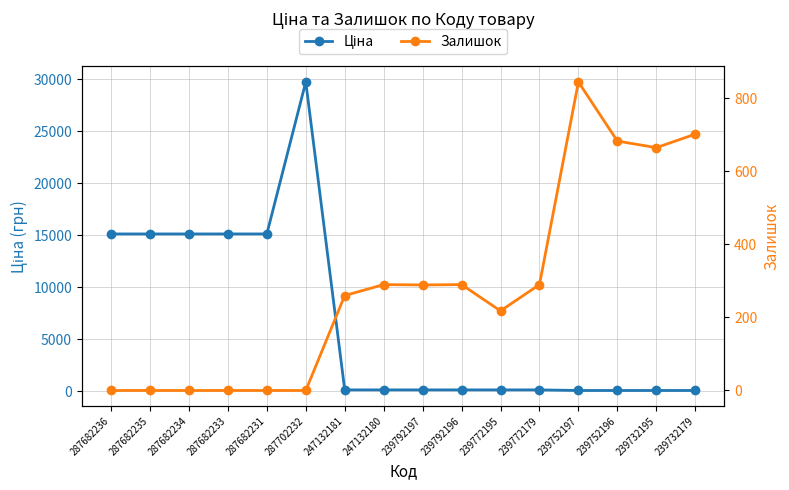

Which series has the largest total across all categories?

Ціна